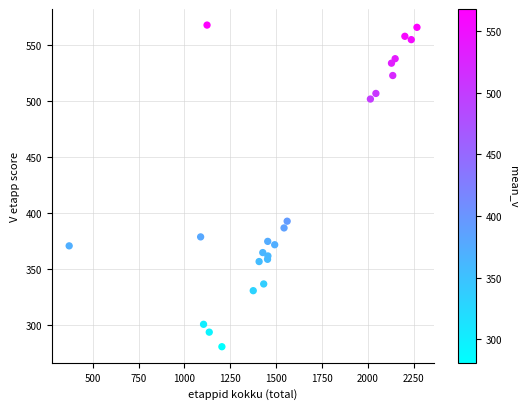

What Y value in the scatter plot is closest to 424?

393